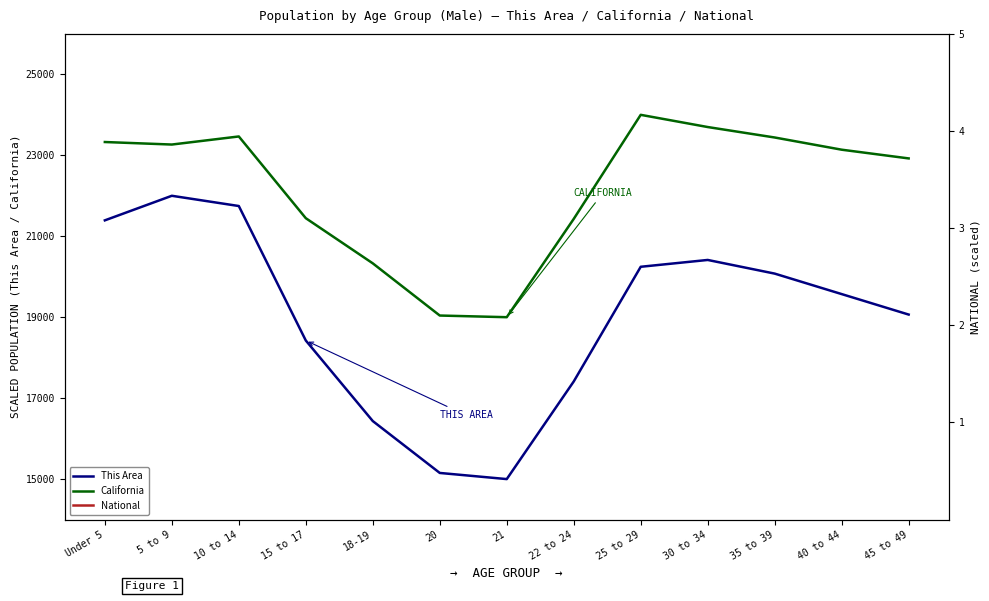

List the series in order of their peak value, lowest first.

National, This Area, California